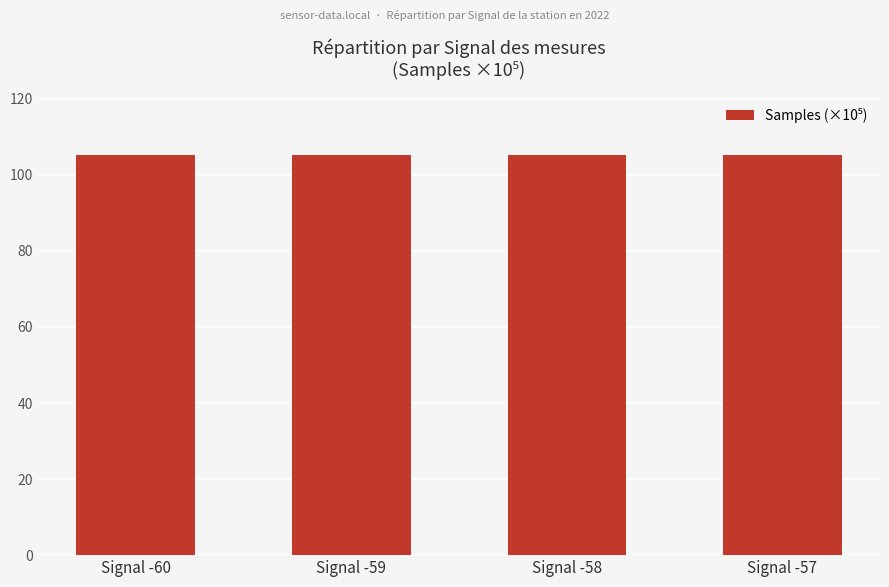

What is the average value?

105.1